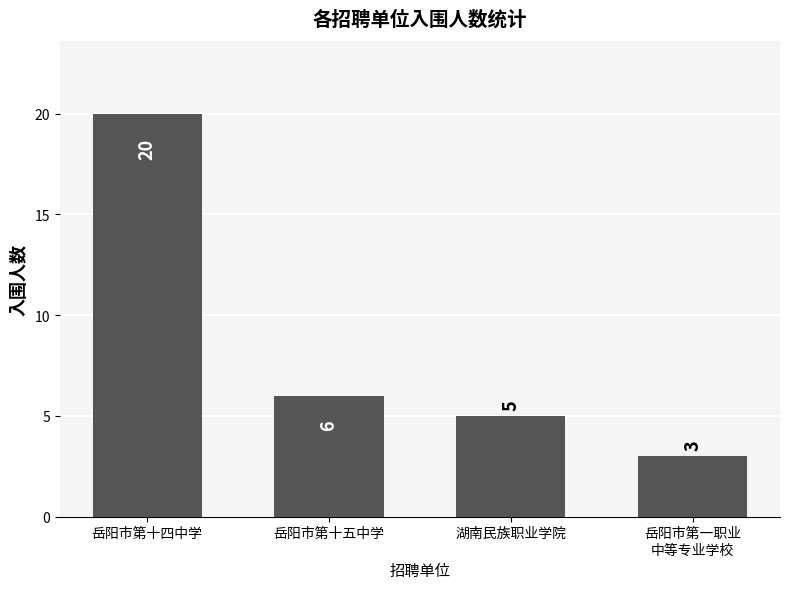

What is the sum of the values at 岳阳市第十五中学 and 岳阳市第十四中学?

26